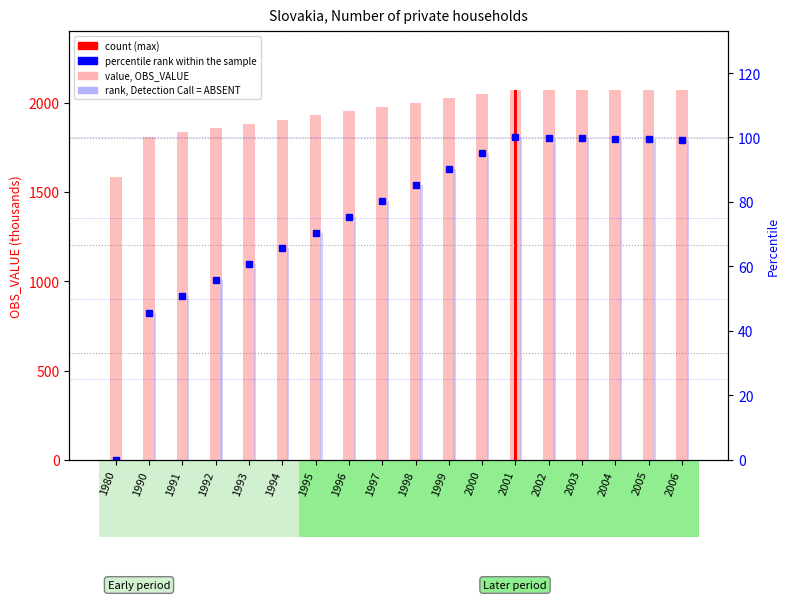

What is the difference between the highest and lowest values at 1995?

1857.7